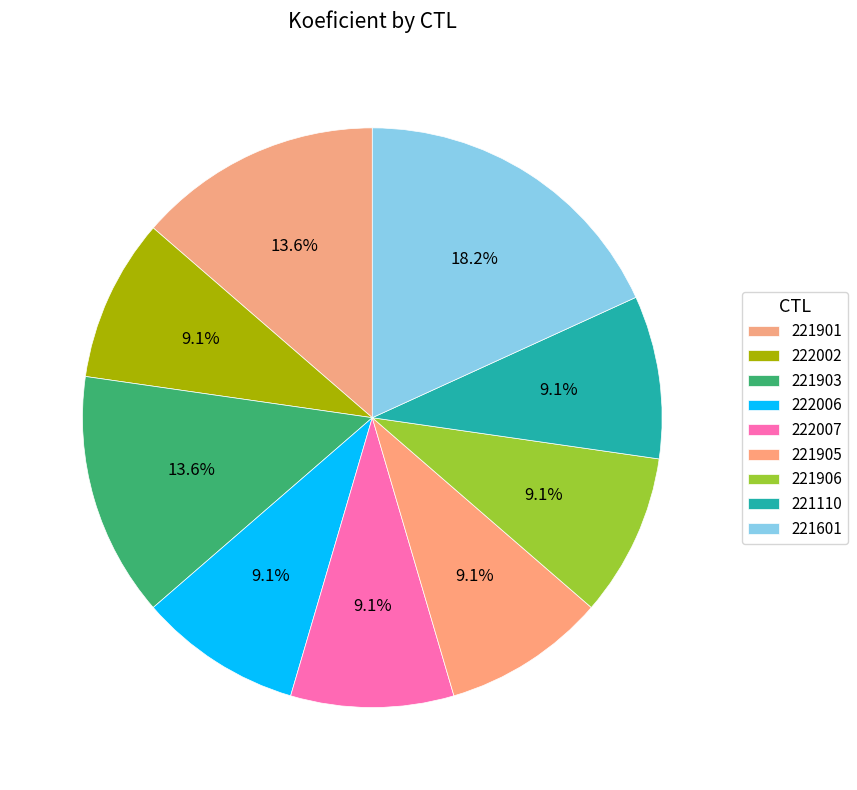

To the nearest percent, what is the combined percentage of 222002 and 221901?

23%